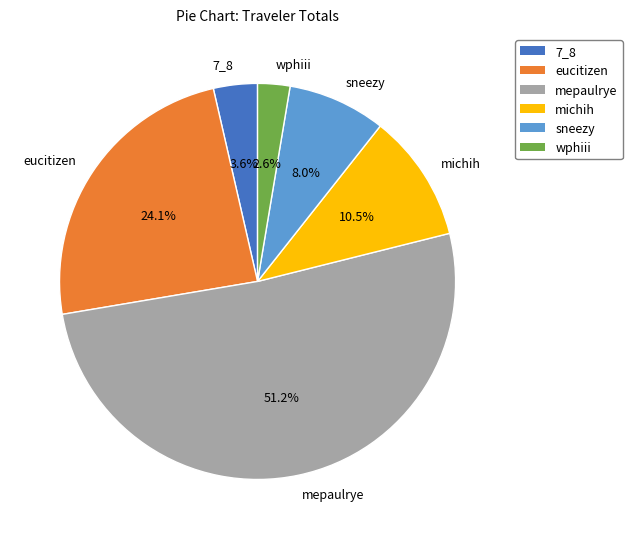

Which category accounts for the majority?

mepaulrye